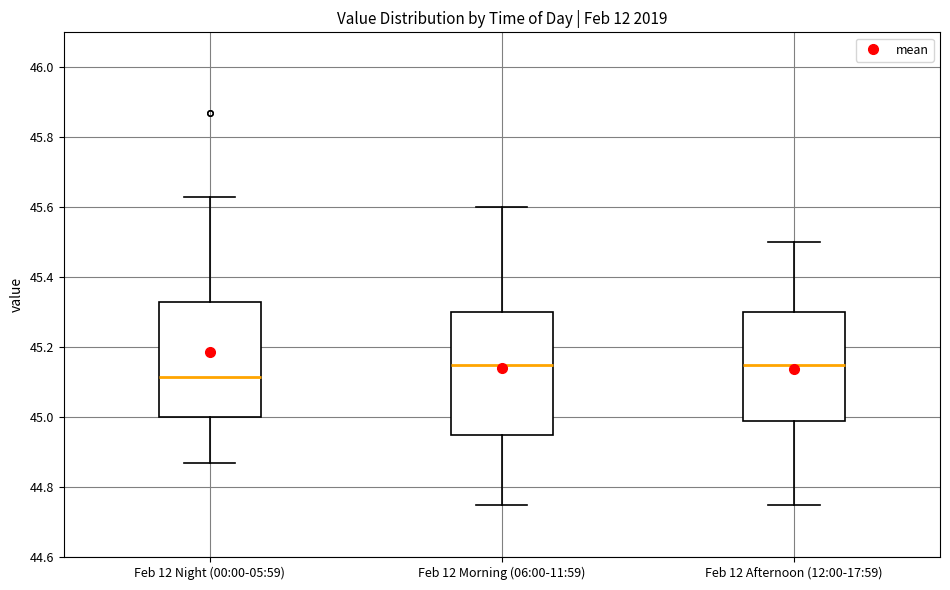

Where is the upper edge of the box for Feb 12 Afternoon (12:00-17:59) on the y-axis? The values are not printed on the chart, so give them approximately, as read against the axis.

45.30